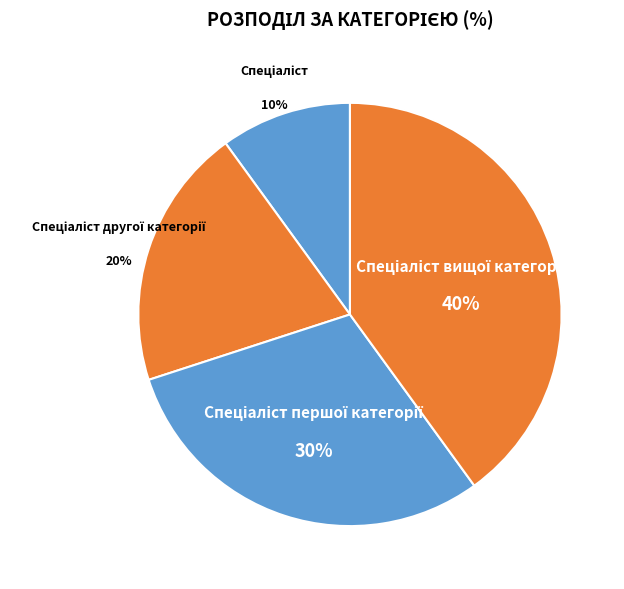

Is there any slice that represents more than half of the pie?

No